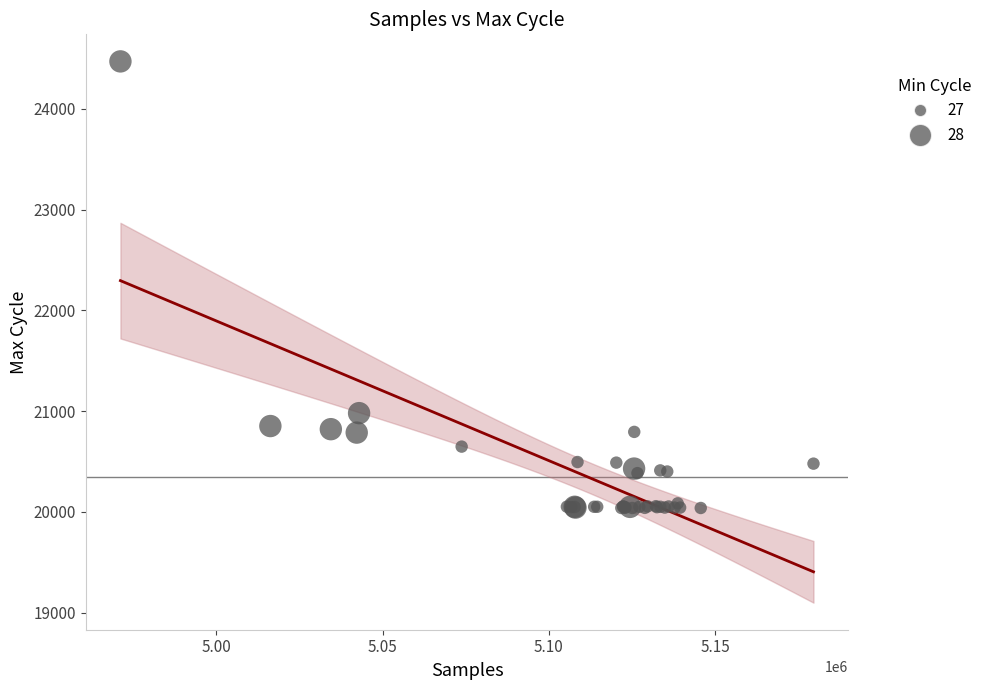

What Y value in the scatter plot is closest to 22254?

20980